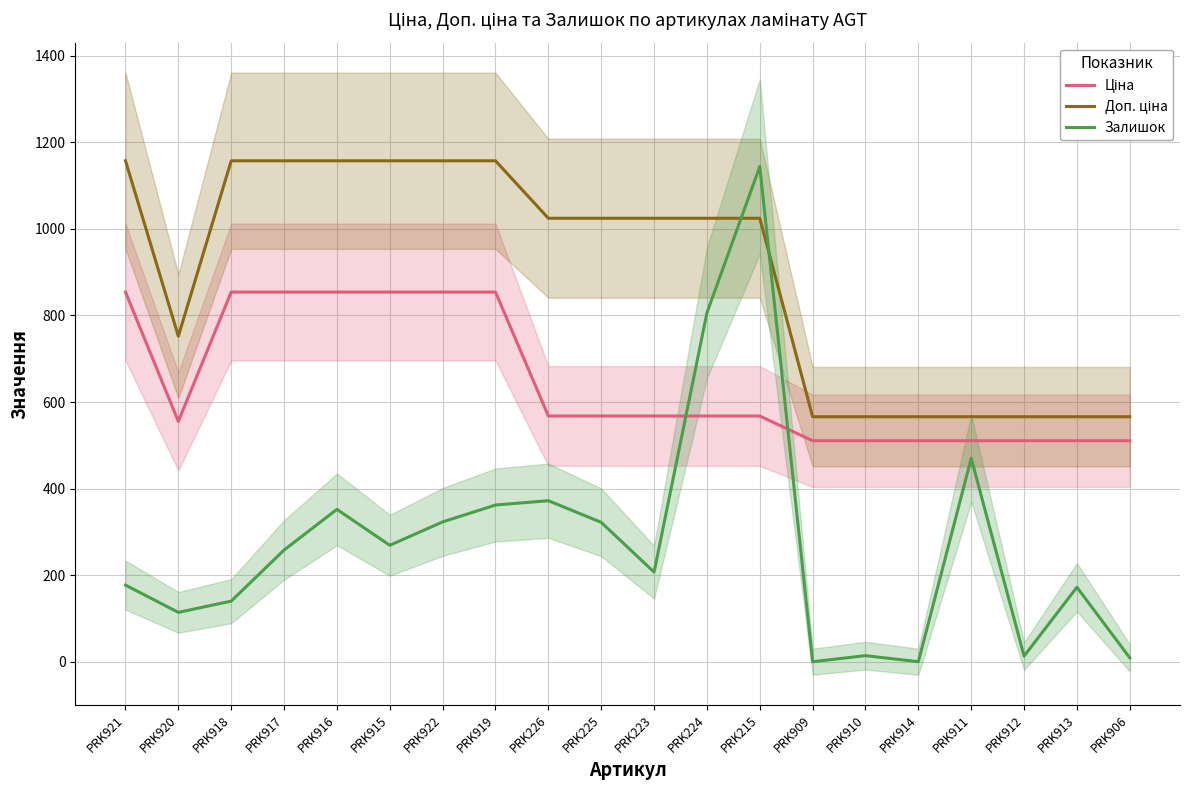

Where do Доп. ціна and Залишок first cross each other?

PRK224 and PRK215